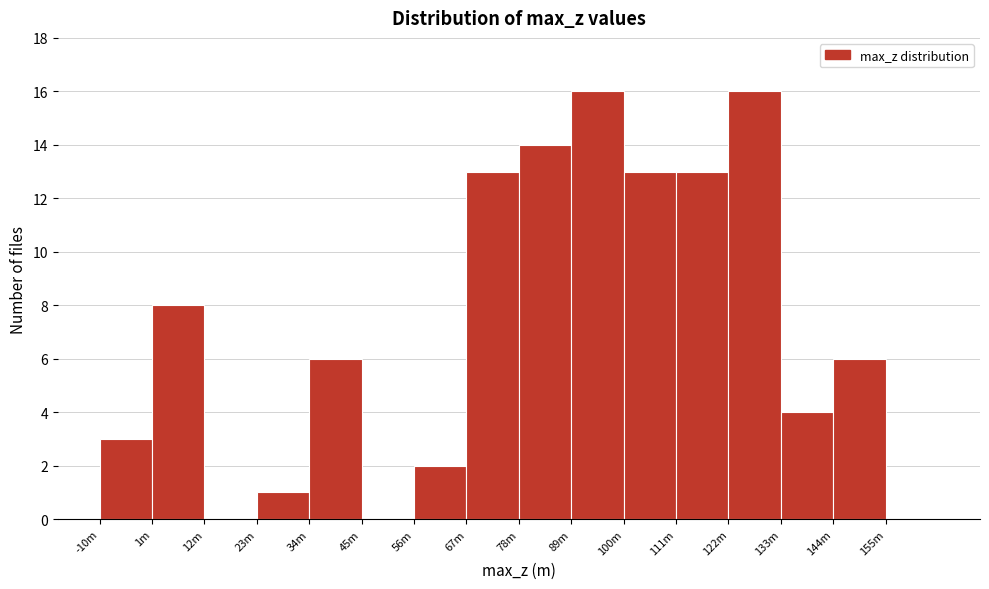

Reading left to right, transcribe all the data shown in this chart.

-10m=3	1m=8	12m=0	23m=1	34m=6	45m=0	56m=2	67m=13	78m=14	89m=16	100m=13	111m=13	122m=16	133m=4	144m=6	155m=0